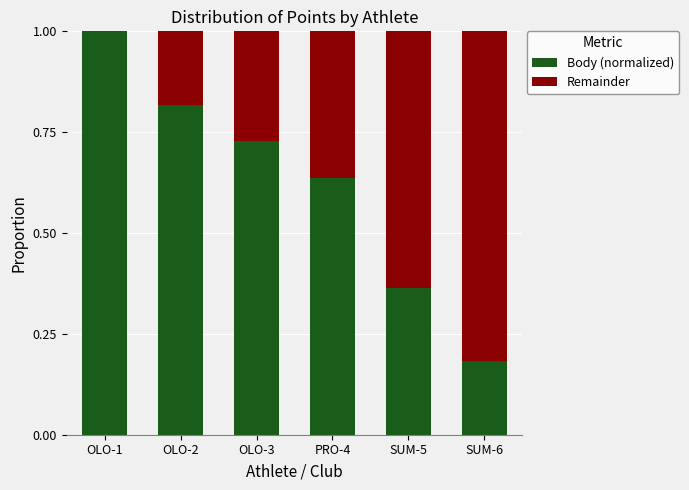

What is the total value across all series at OLO-3?

1.0